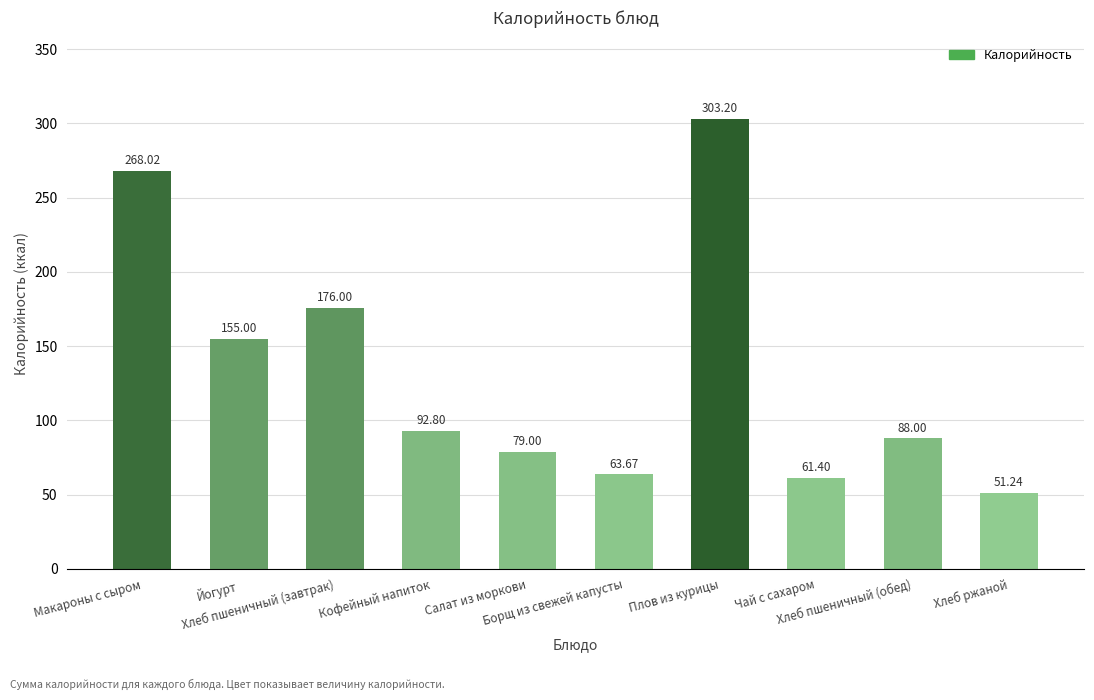

Rank the categories by value from lowest to highest.

Хлеб ржаной, Чай с сахаром, Борщ из свежей капусты, Салат из моркови, Хлеб пшеничный (обед), Кофейный напиток, Йогурт, Хлеб пшеничный (завтрак), Макароны с сыром, Плов из курицы